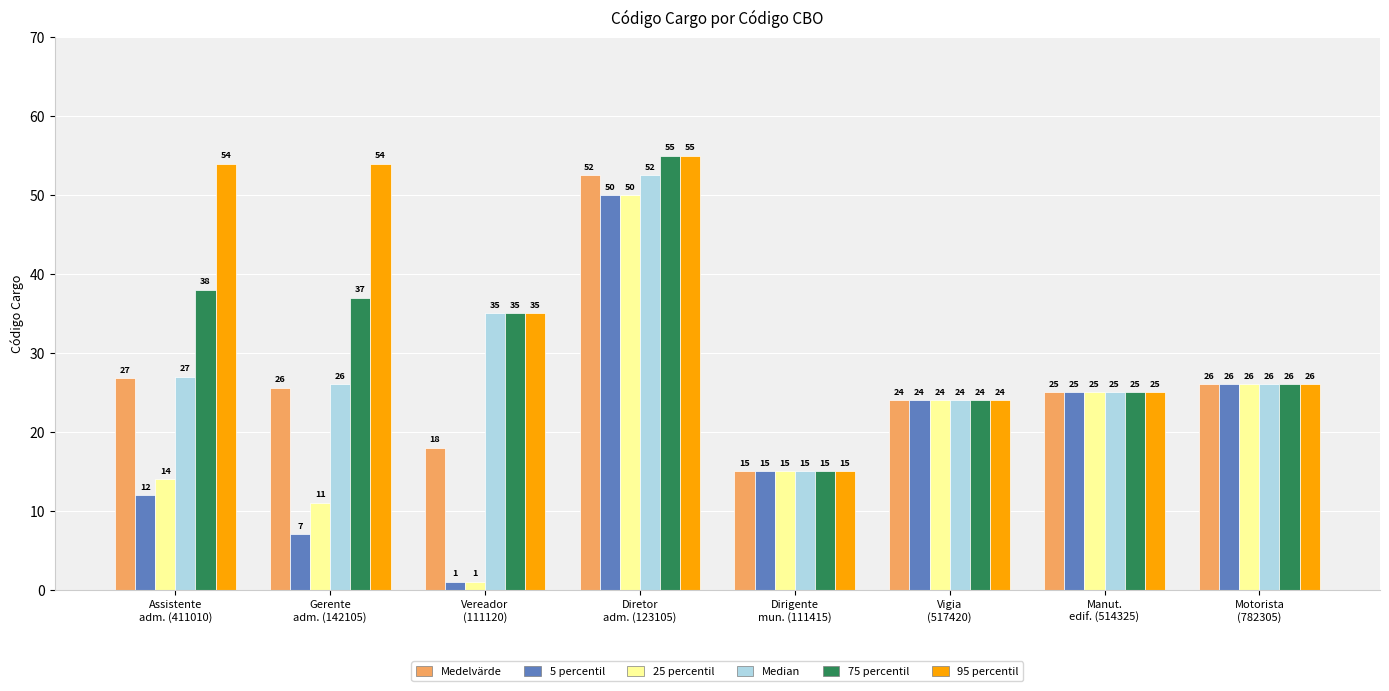

Which series has the largest total across all categories?

95 percentil